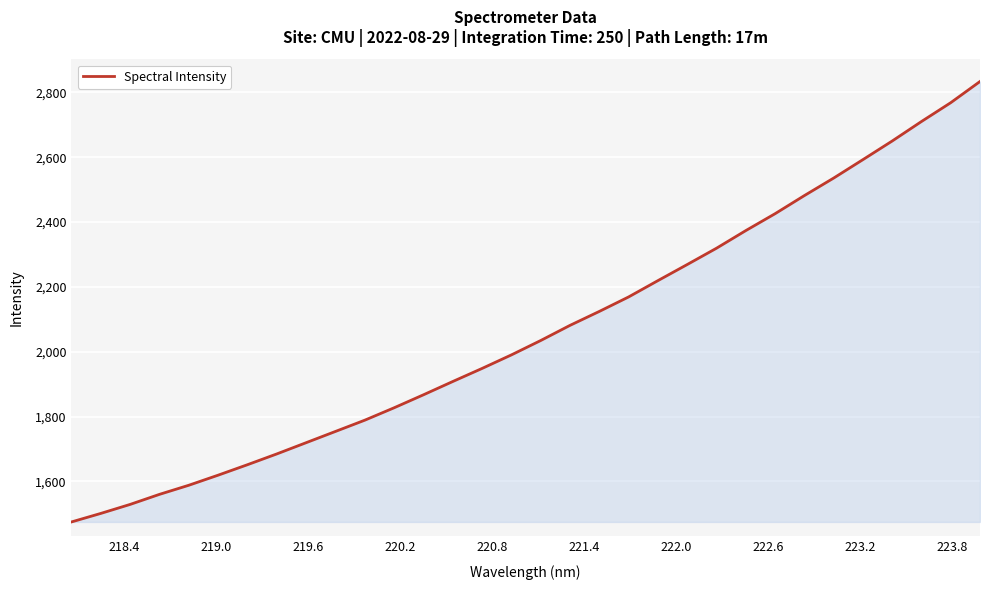

What is the difference between the maximum and minimum values?

1359.0